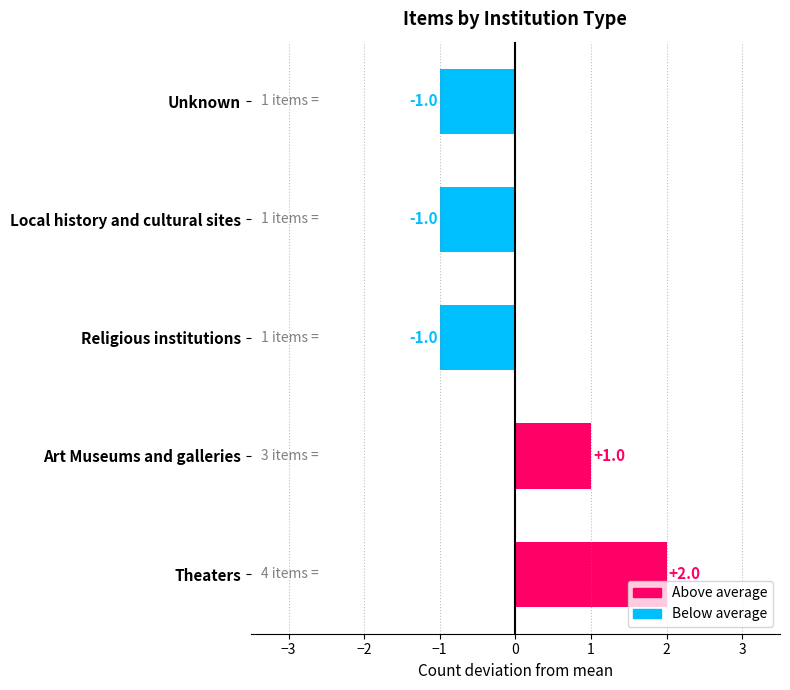

The chart shows a value of 2 at Art Museums and galleries. True or false?

False